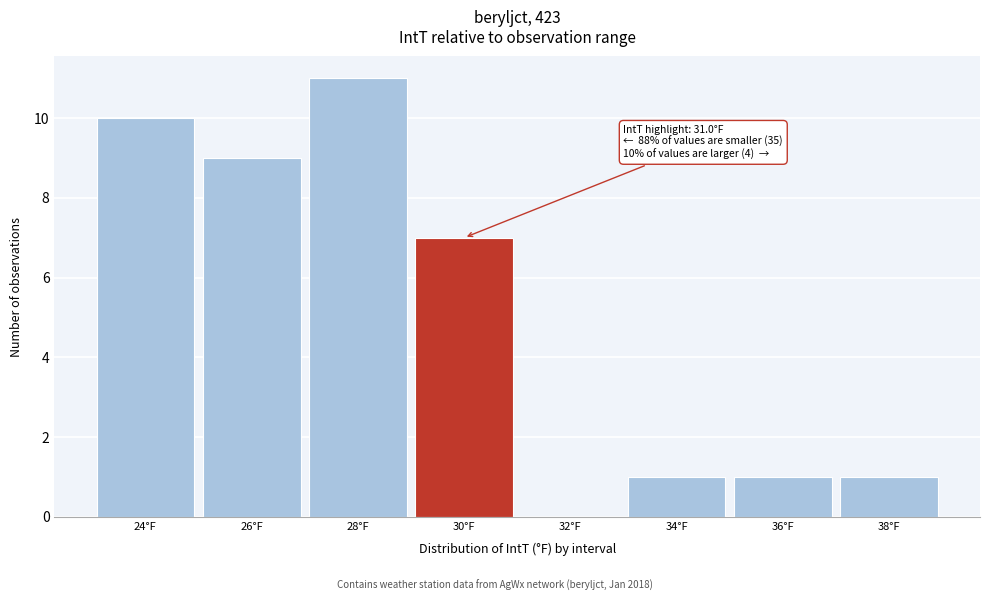

Reading left to right, transcribe all the data shown in this chart.

24°F=10	26°F=9	28°F=11	30°F=7	32°F=0	34°F=1	36°F=1	38°F=1